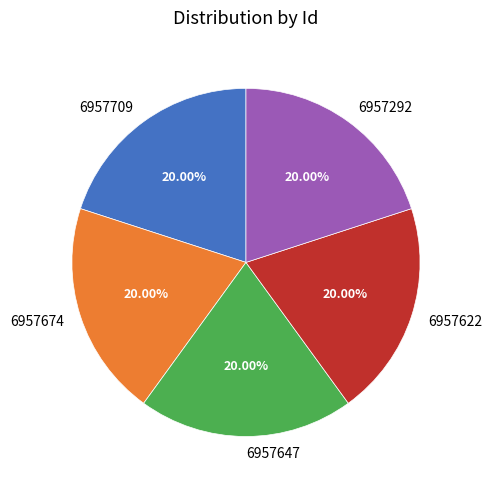

What percentage is the 6957292 slice, to the nearest percent?

20%